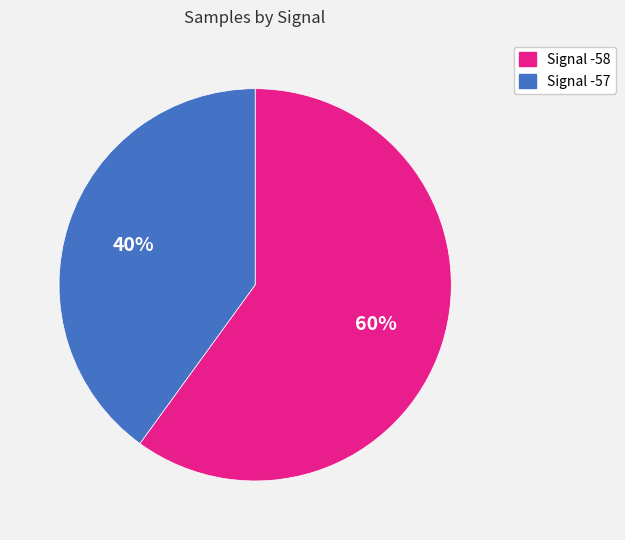

How many slices are in this pie chart?

2